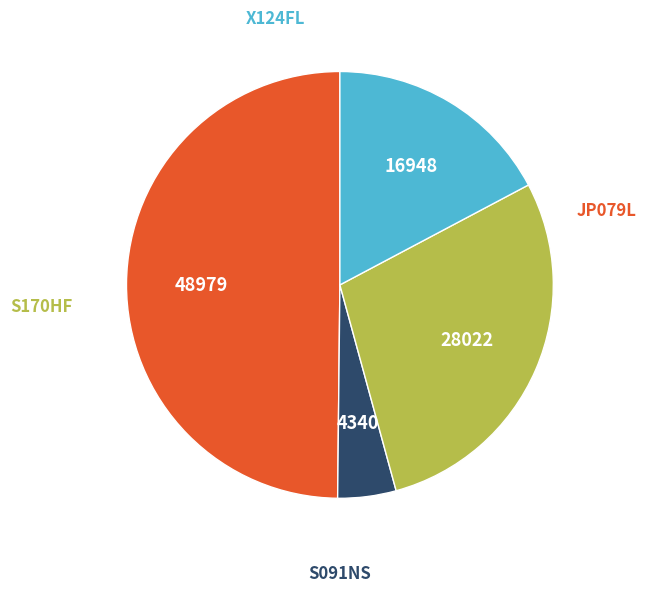

How many slices are in this pie chart?

4